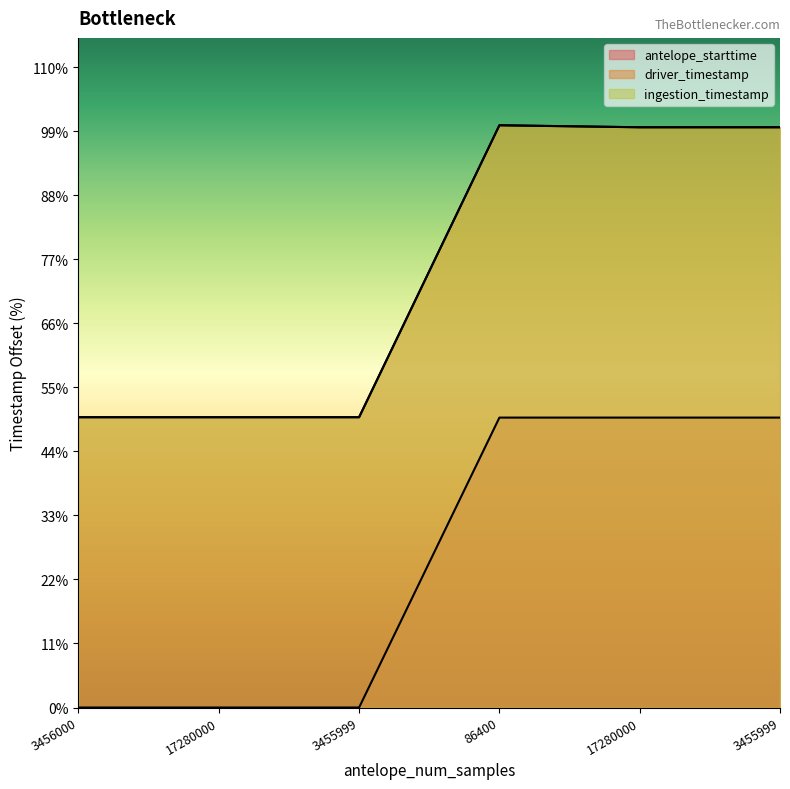

The value of antelope_starttime at 3455999 is 0.0. True or false?

False